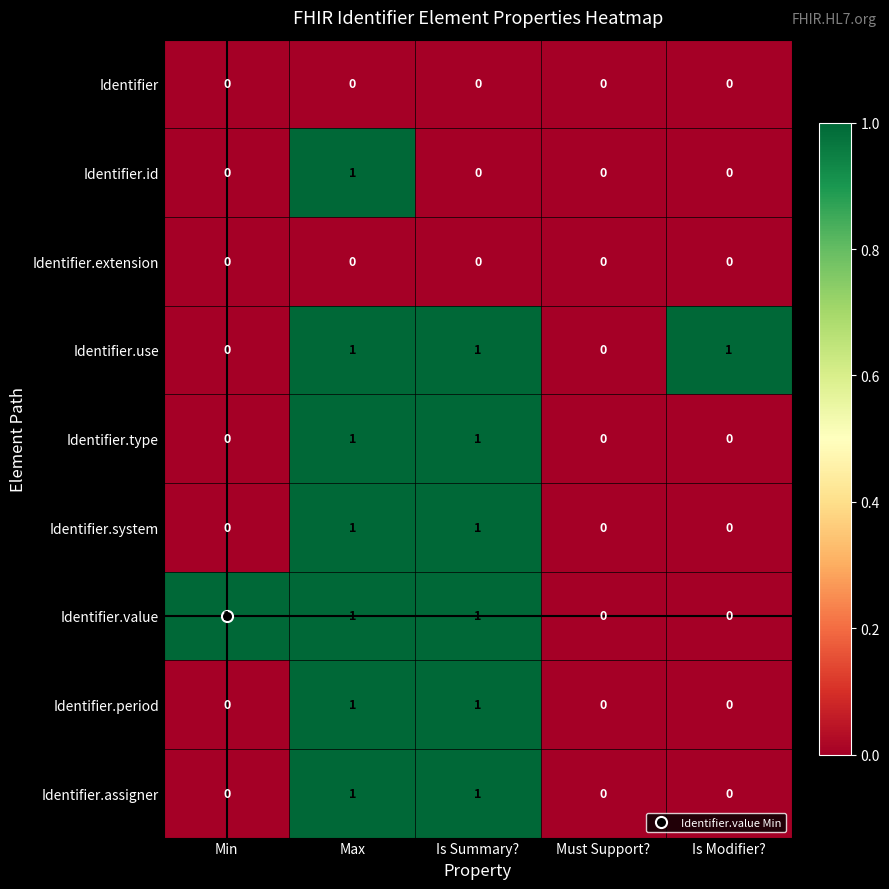

Between Must Support? and Is Modifier?, which series saw the biggest shift?

Identifier.use